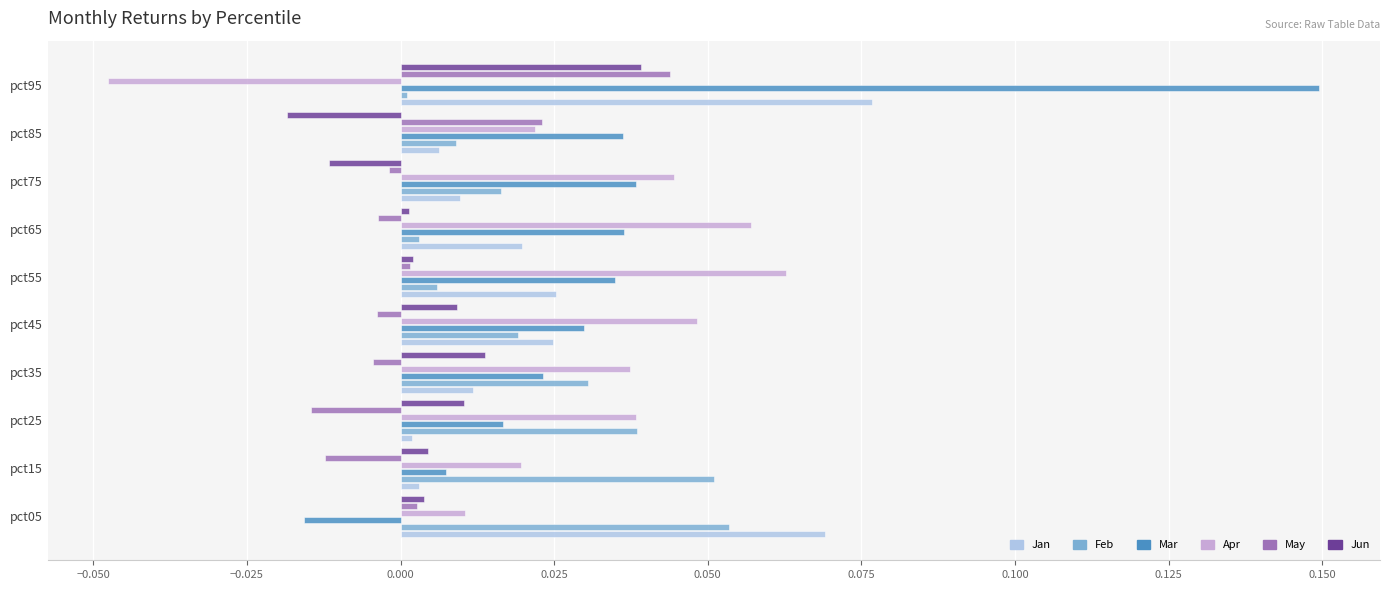

At which label does Jun reach its peak?

pct95